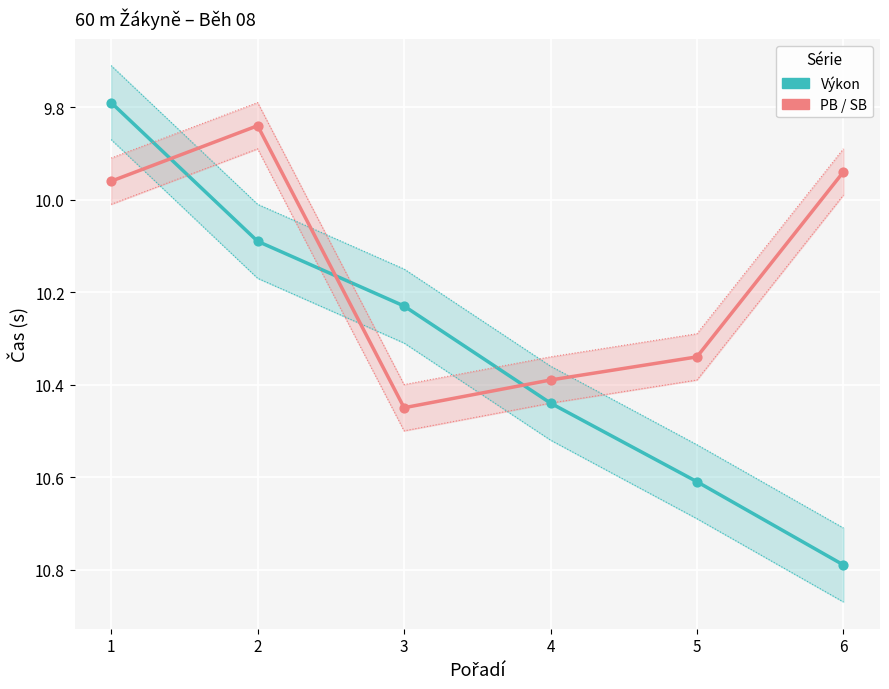

What are all the series names shown in the legend?

Výkon, PB / SB